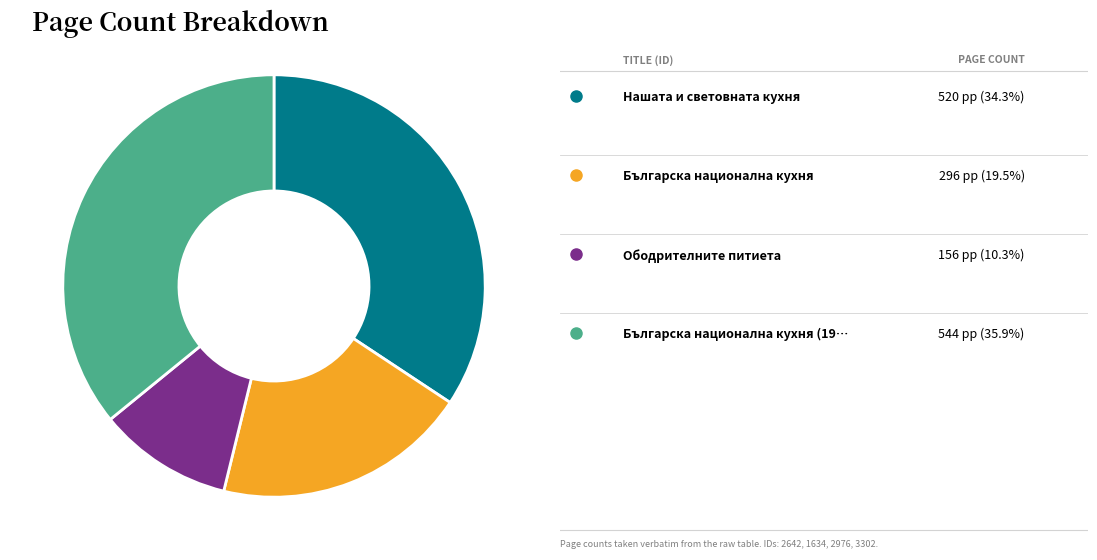

Is there any slice that represents more than half of the pie?

No